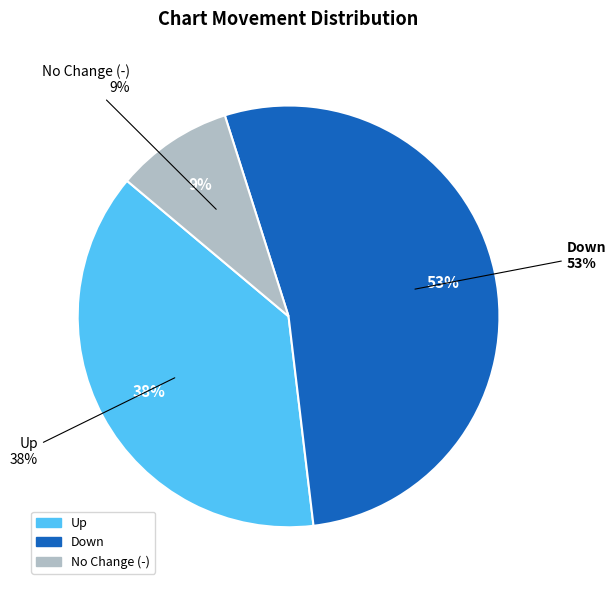

Combined, what portion of the pie is up and -?

47.0%